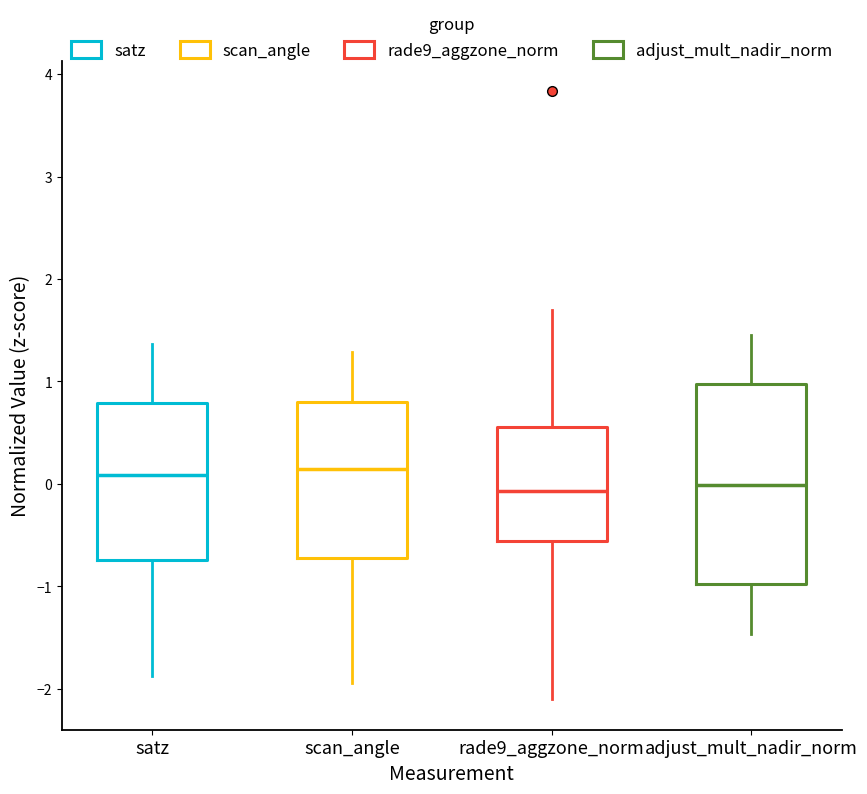

Which box is the tallest, from its lower edge to its upper edge?

adjust_mult_nadir_norm